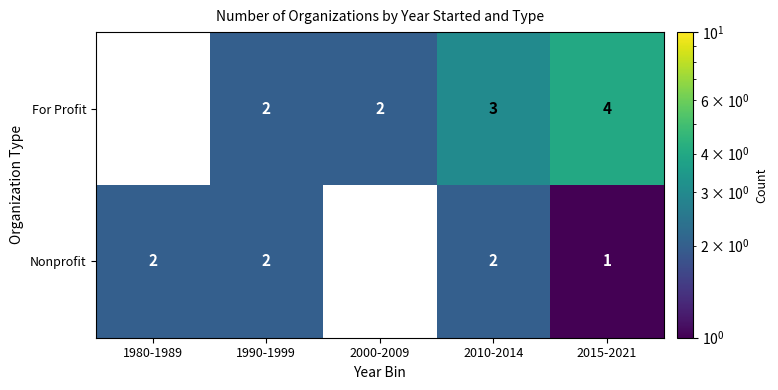

Count the number of categories in the chart.

5